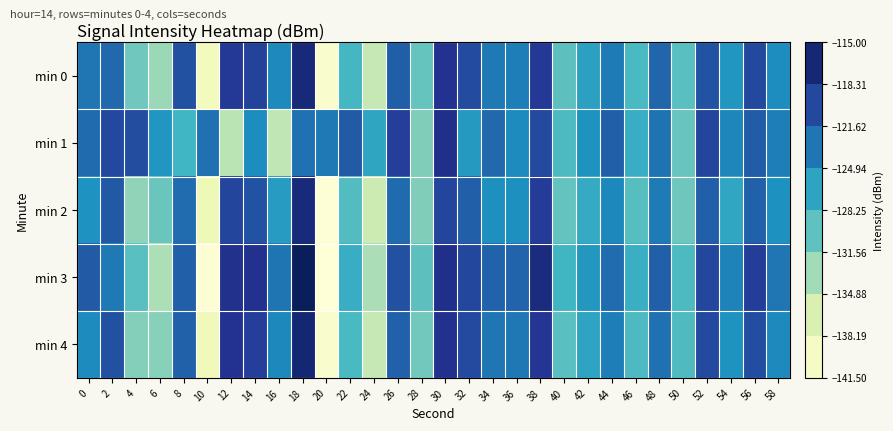

Which label corresponds to the largest value in the chart?

18